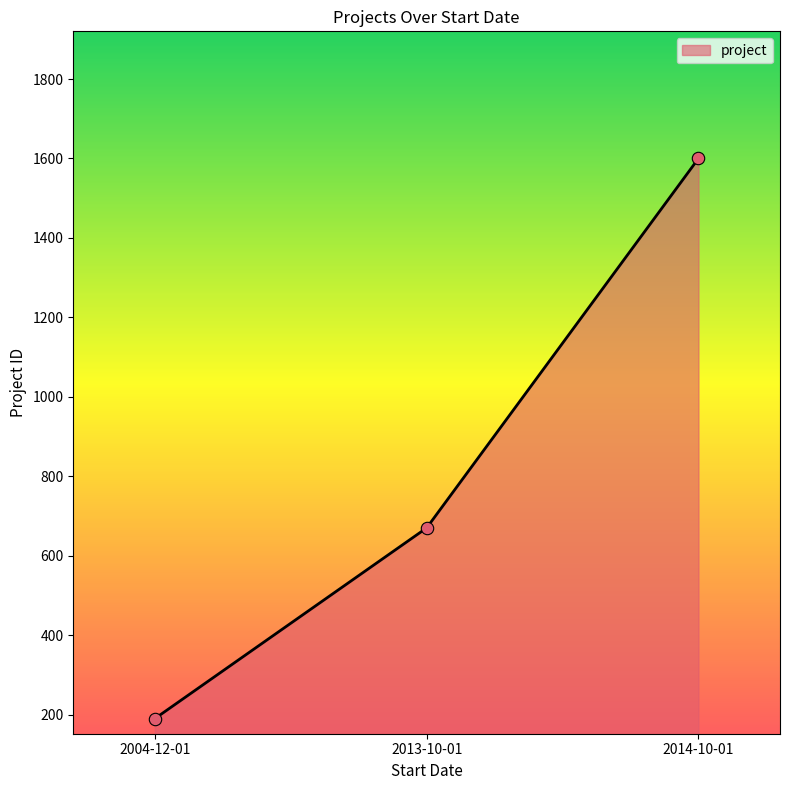

Approximately how many times larger is the value at 2013-10-01 compared to 2014-10-01?

0.4